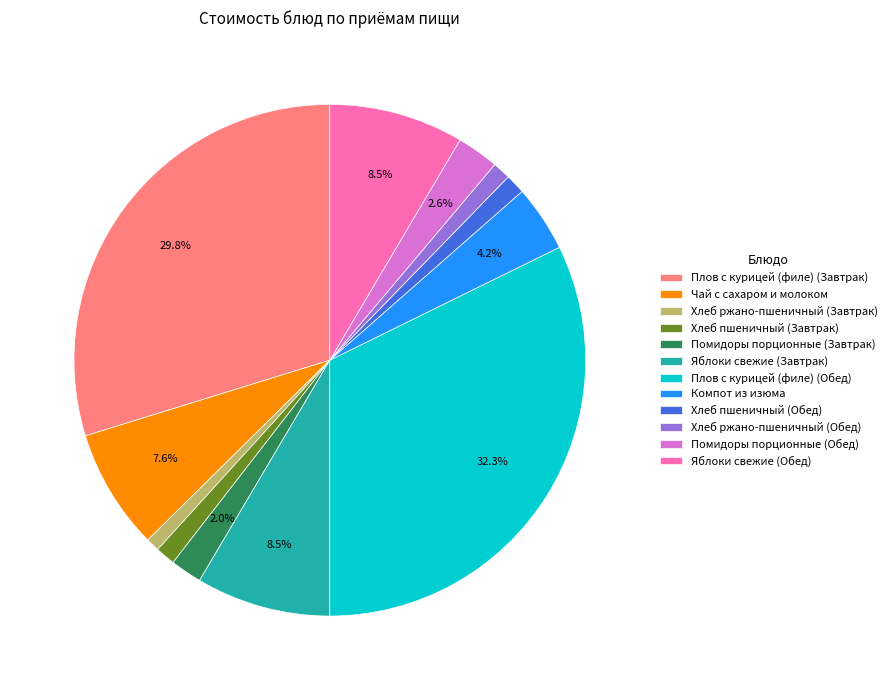

Approximately how many times larger is the value at Плов с курицей (филе) (Завтрак) compared to Компот из изюма?

7.1